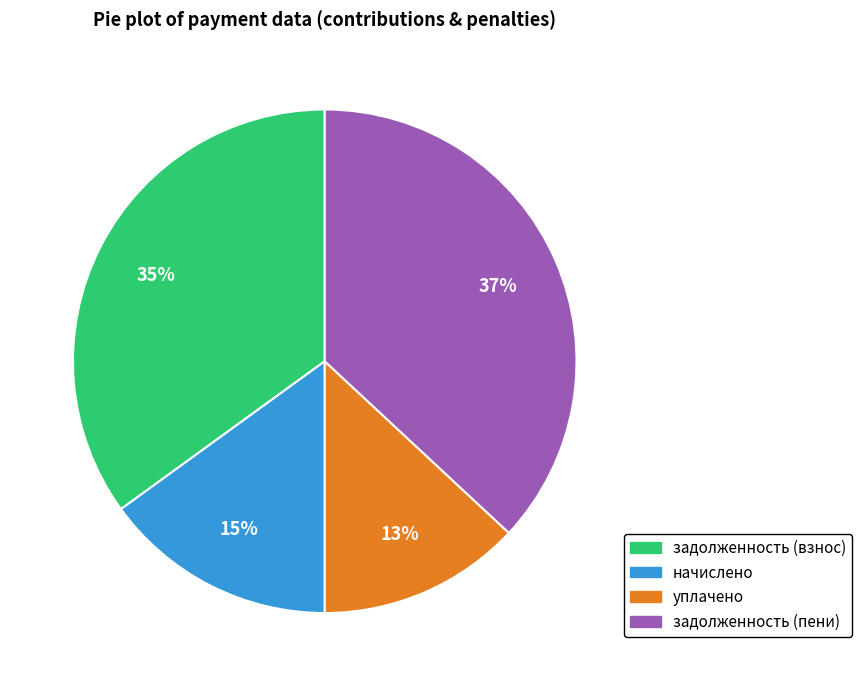

Does any single category account for the majority?

No